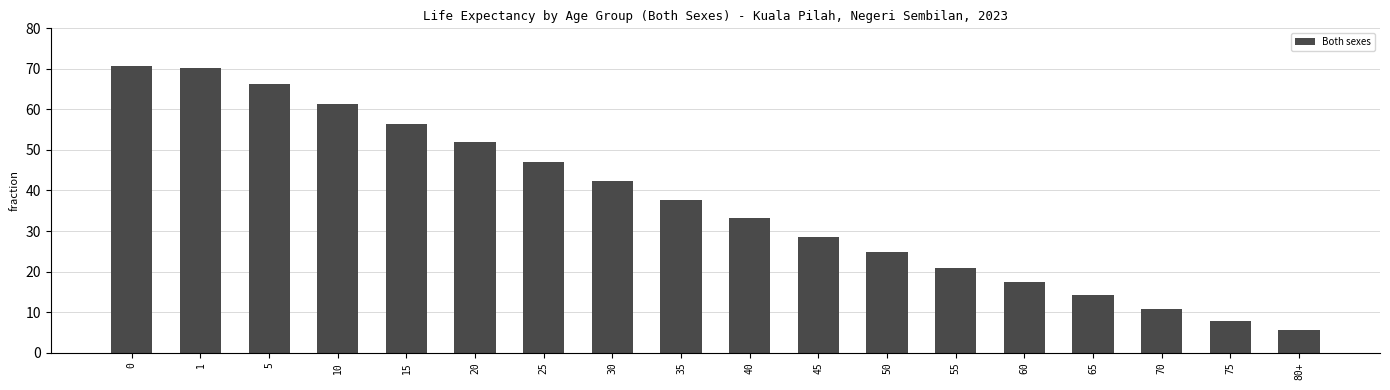

At which label is the value closest to 38?

35